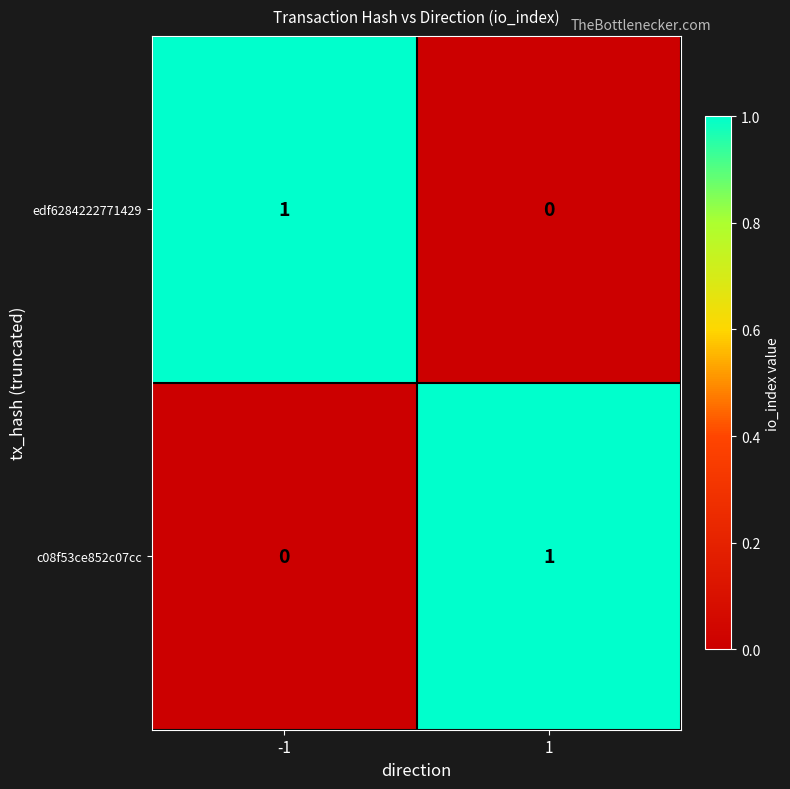

Reading left to right, extract all data points from this chart.

edf6284222771429: -1=1	1=0
c08f53ce852c07cc: -1=0	1=1